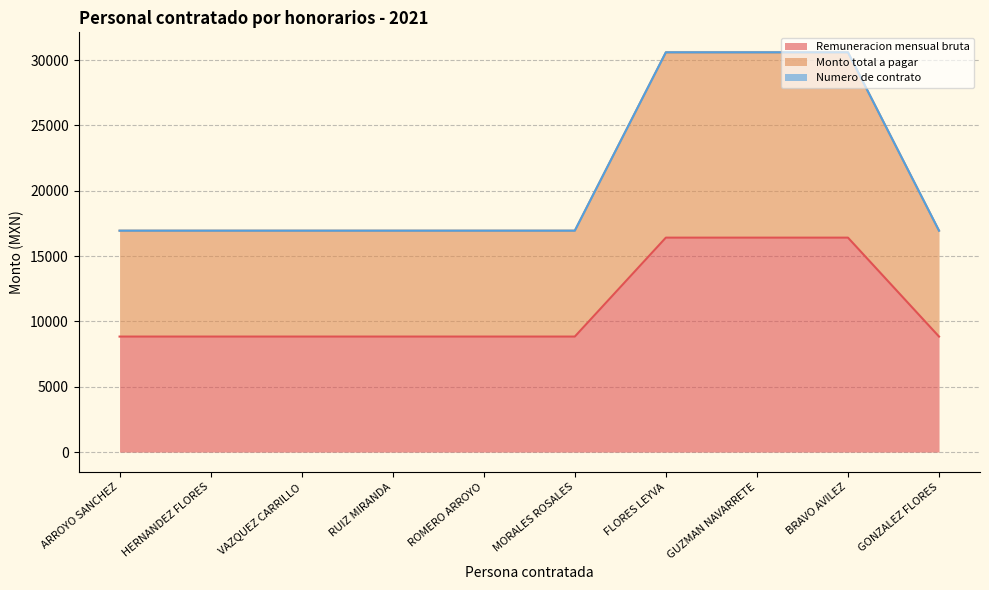

What is the label of the 10th point from the left?

GONZALEZ FLORES